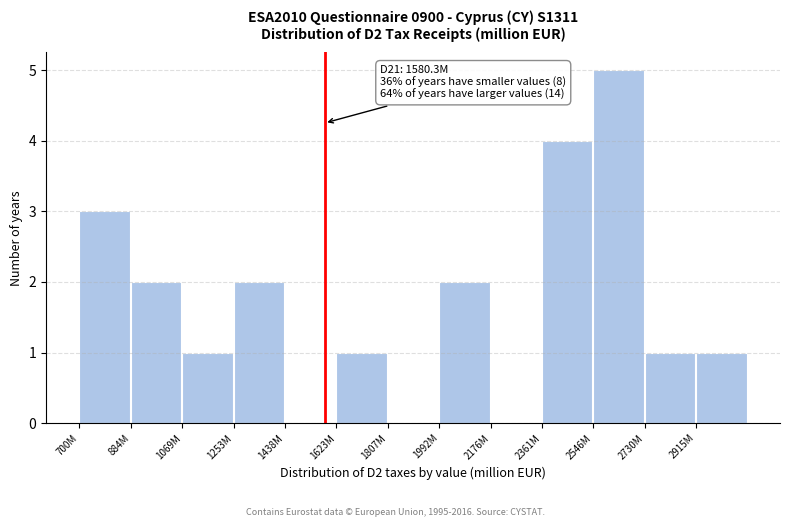

Reading left to right, list all the values displayed in this chart.

700M=3	884M=2	1069M=1	1253M=2	1438M=0	1623M=1	1807M=0	1992M=2	2176M=0	2361M=4	2546M=5	2730M=1	2915M=1